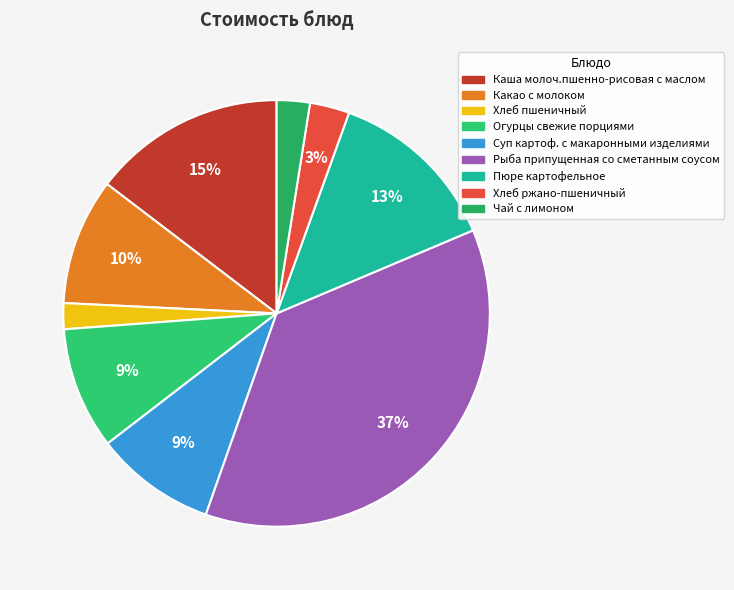

Count the number of slices in the pie.

9